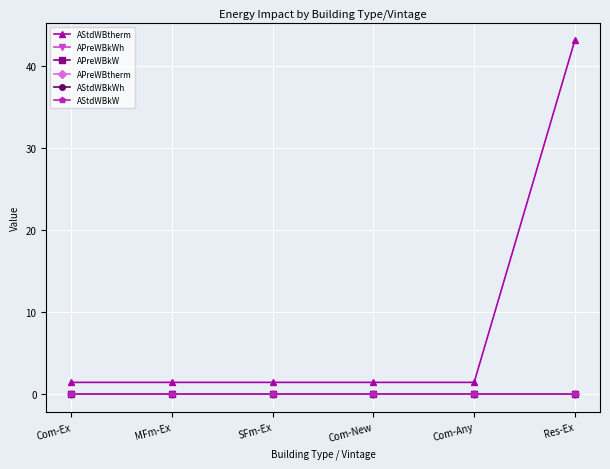

Is this an area chart (filled region under the line)?

No